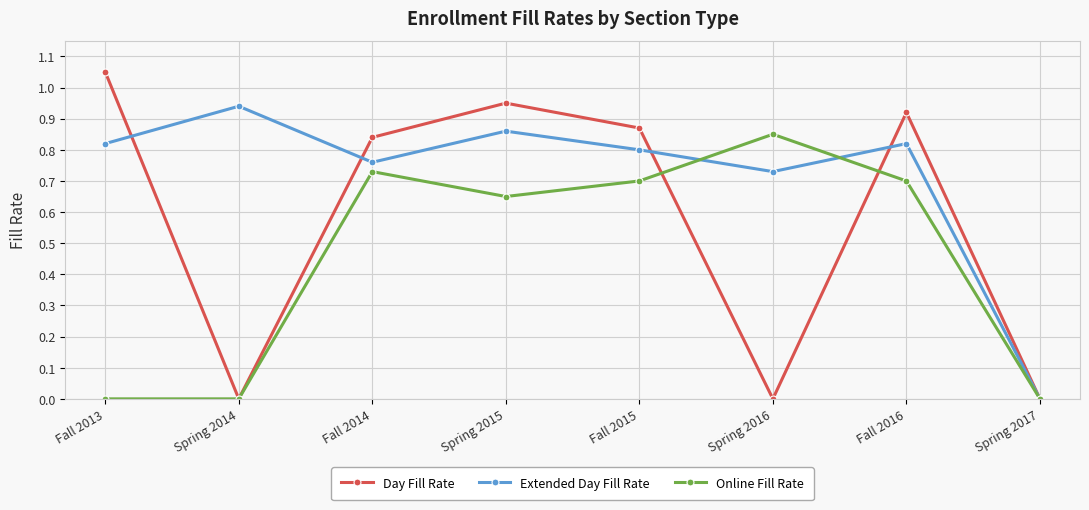

In Day Fill Rate, how many points are lower than both neighbors (excluding endpoints)?

2